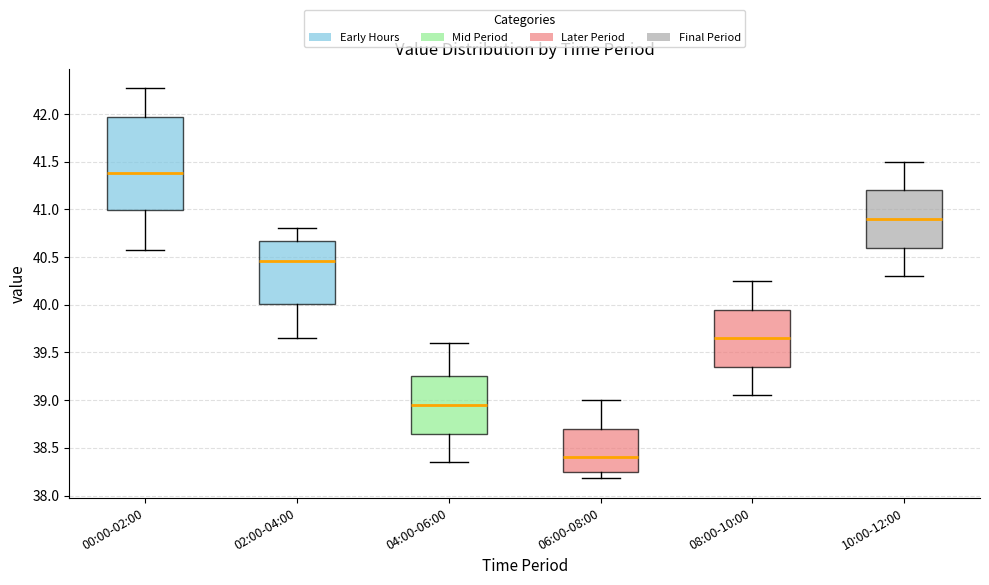

Where does the upper whisker of the box for 04:00-06:00 end on the y-axis? The values are not printed on the chart, so give them approximately, as read against the axis.

39.60